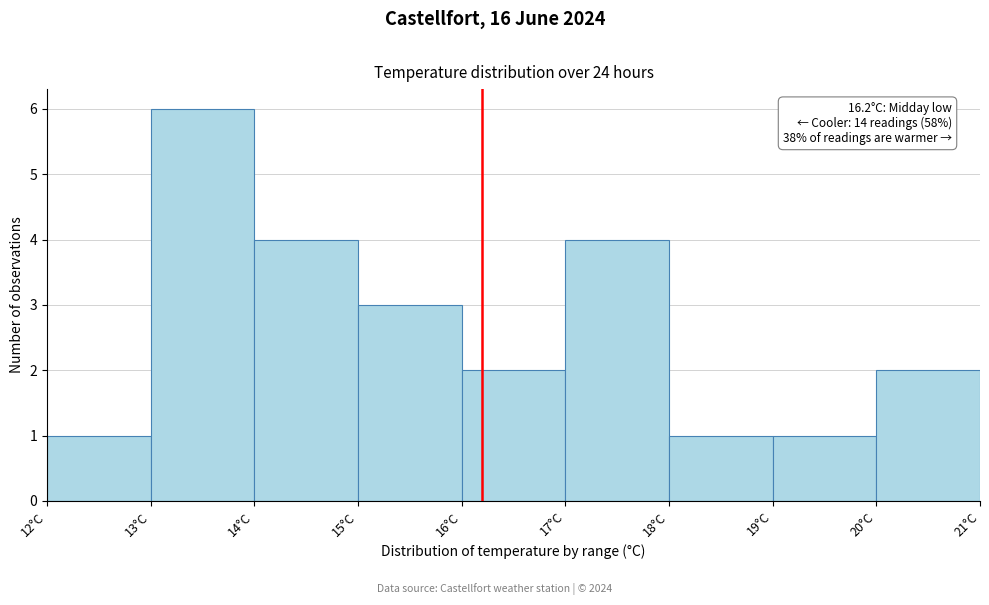

Over which range of the x-axis is the bar tallest?

13 to 14